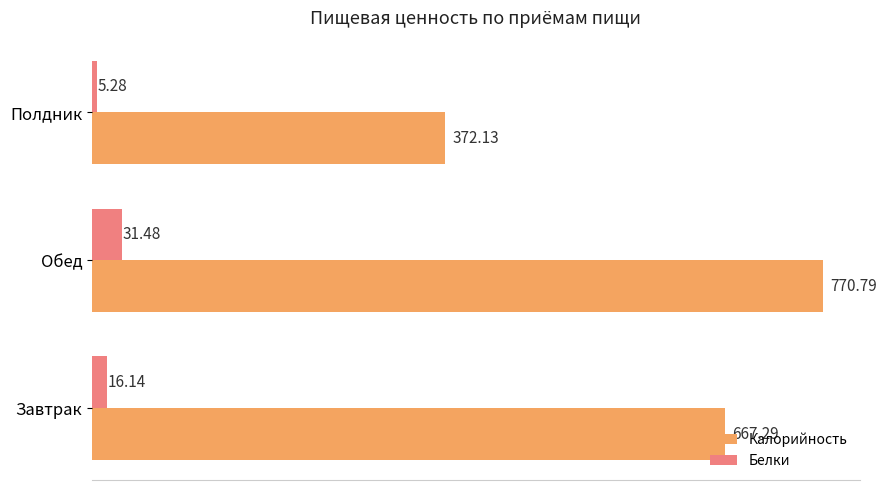

Between Завтрак and Обед, which series saw the biggest shift?

Калорийность